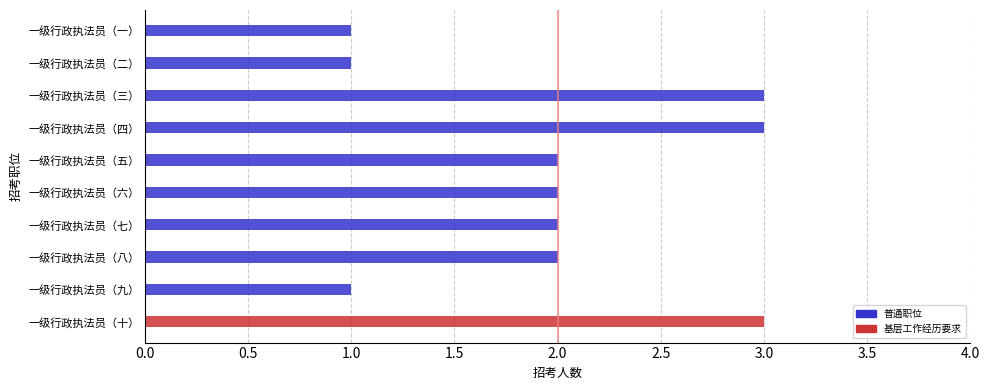

Which category has the lowest value across all series?

一级行政执法员（一）